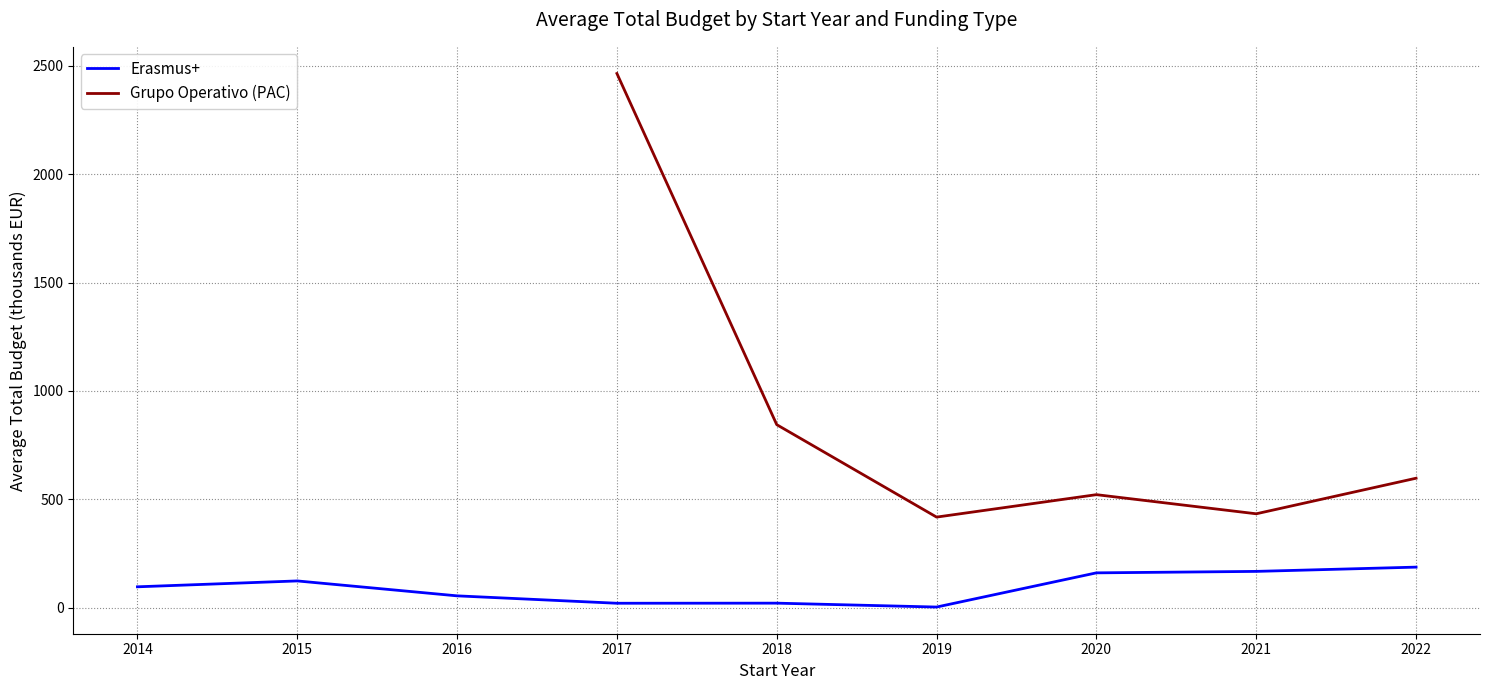

At how many categories does at least one series exceed 1021?

1